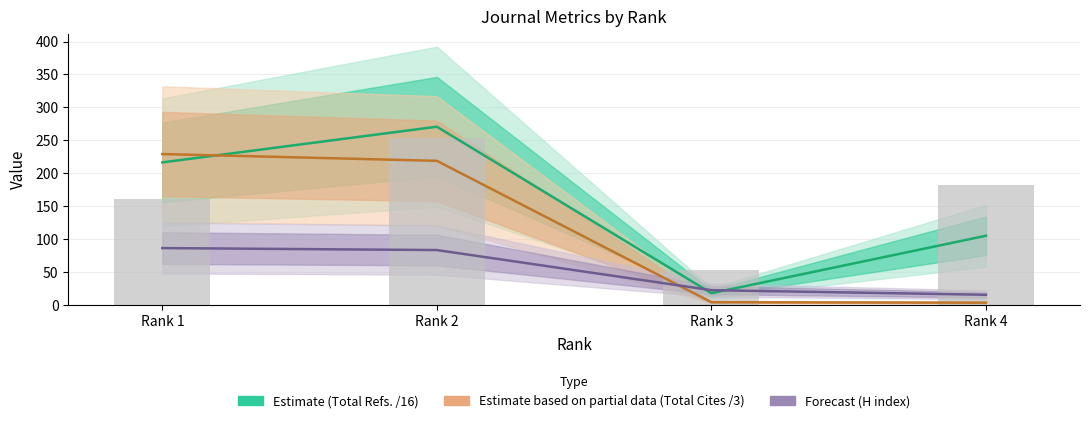

At which label is Estimate (Total Refs. /16) closest to 143?

Rank 4